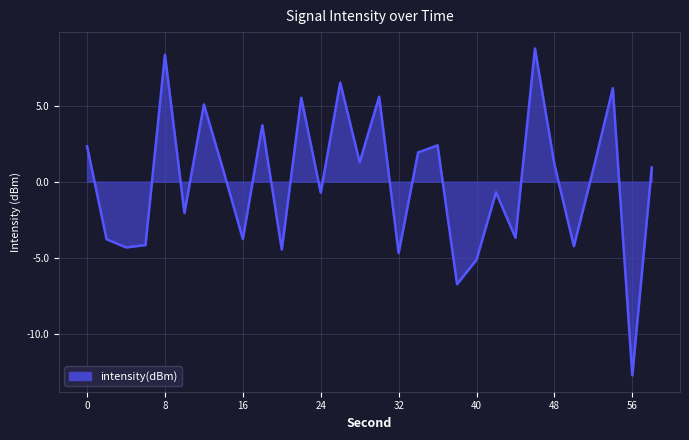

What is the greatest value displayed?

8.8